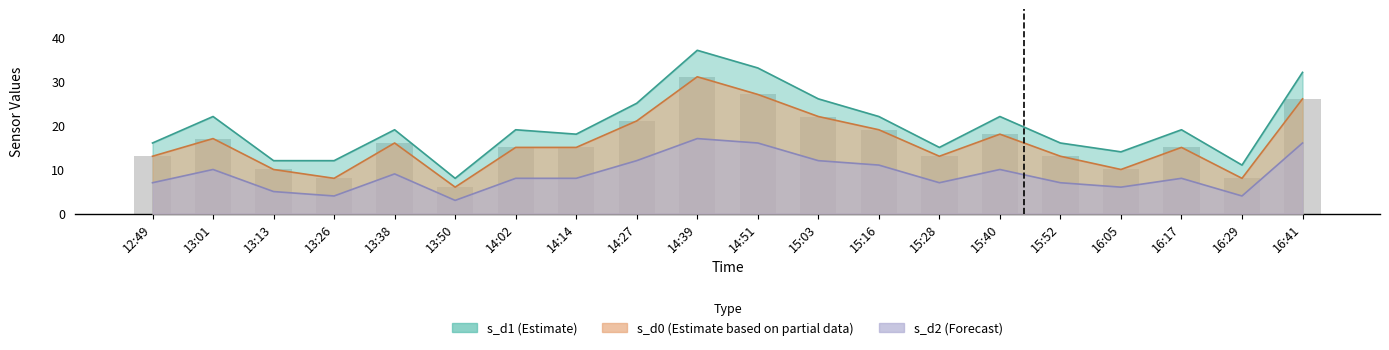

What is the total value across all series at 12:49?

36